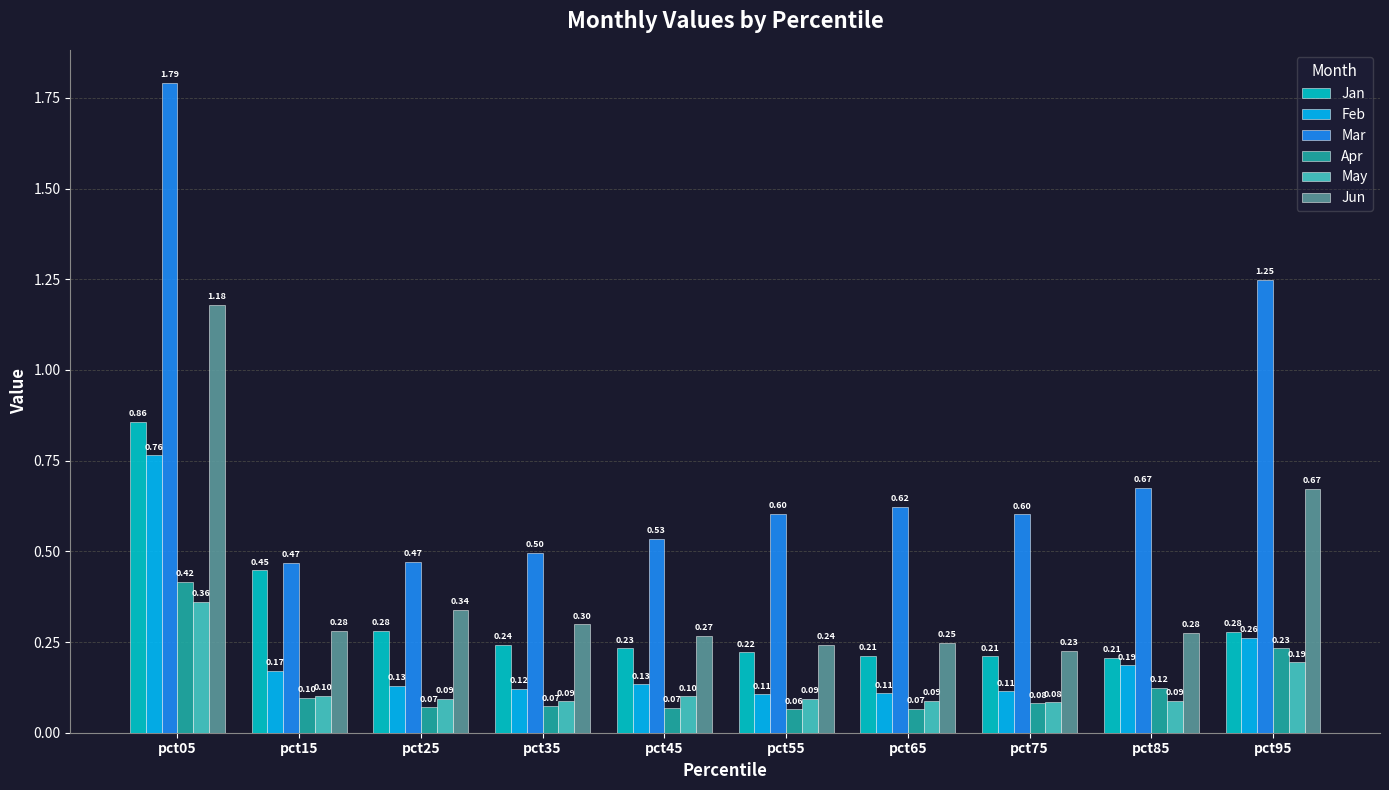

What is the approximate value of Apr at pct35?

0.1